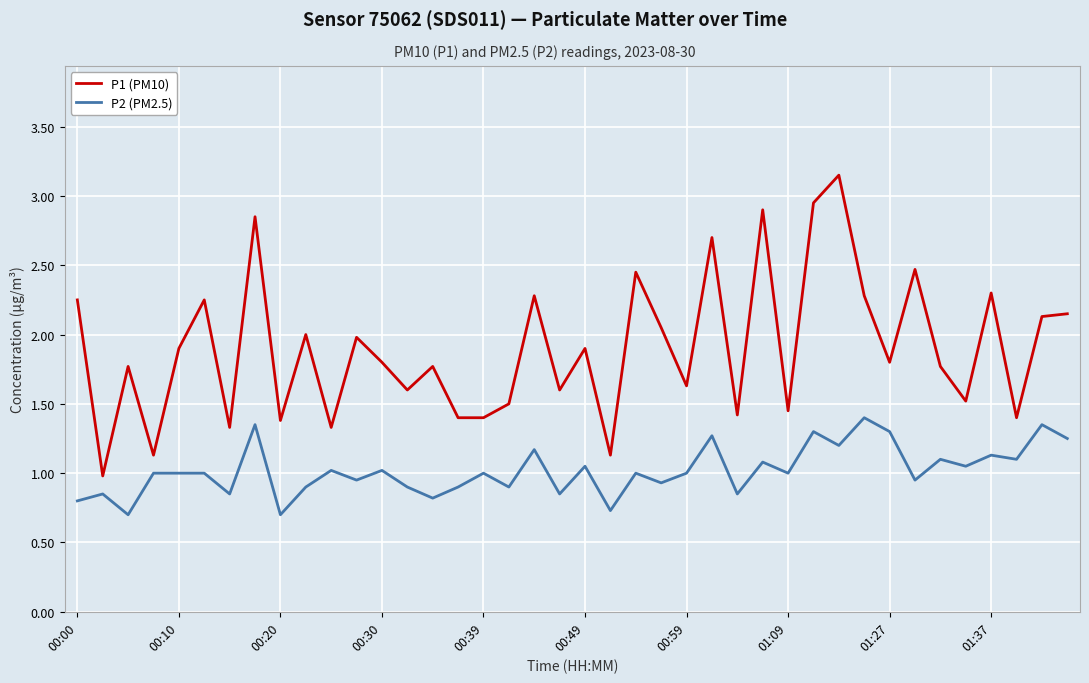

What is the minimum value for P1 (PM10)?

1.0